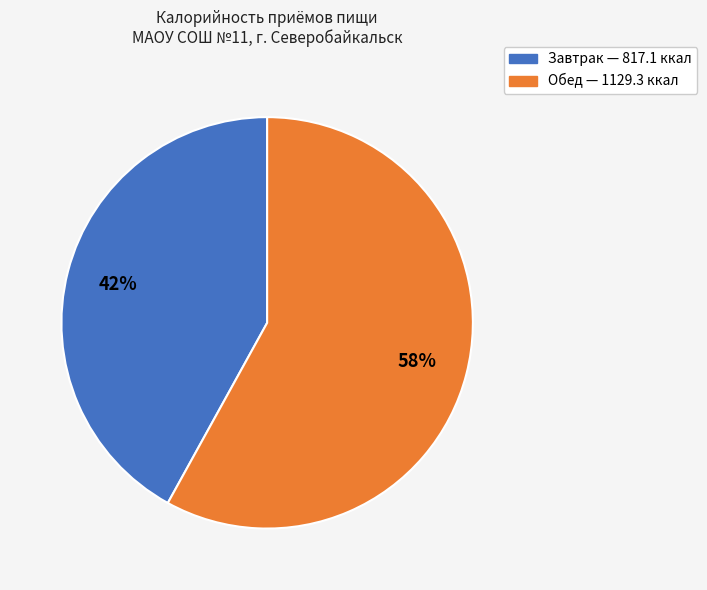

Is it true that Обед is 64% of the pie?

False